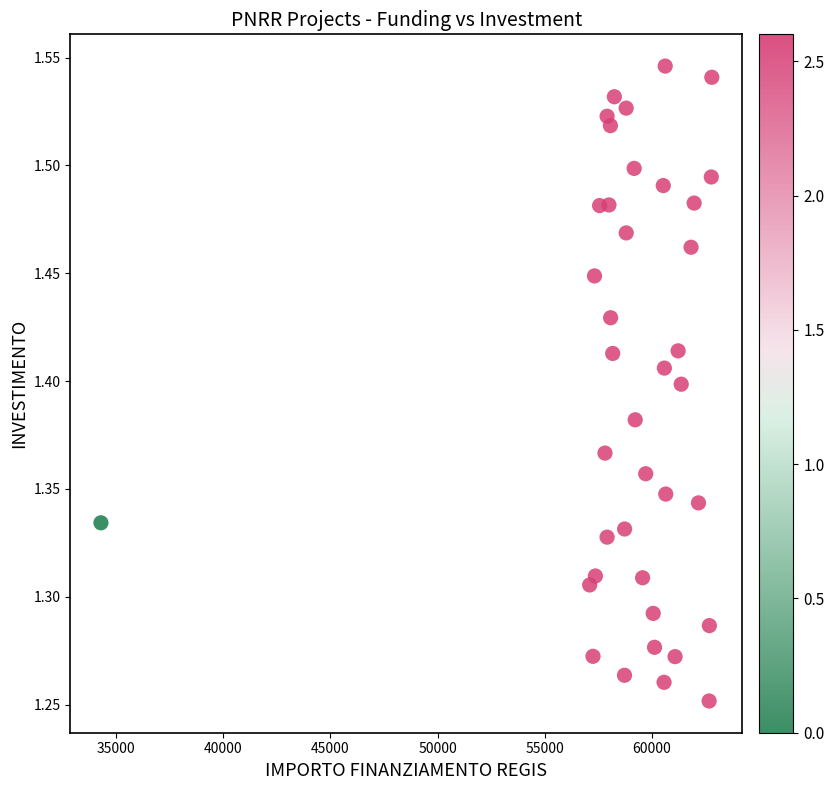

What is the range of X values (max minus min)?

28485.4